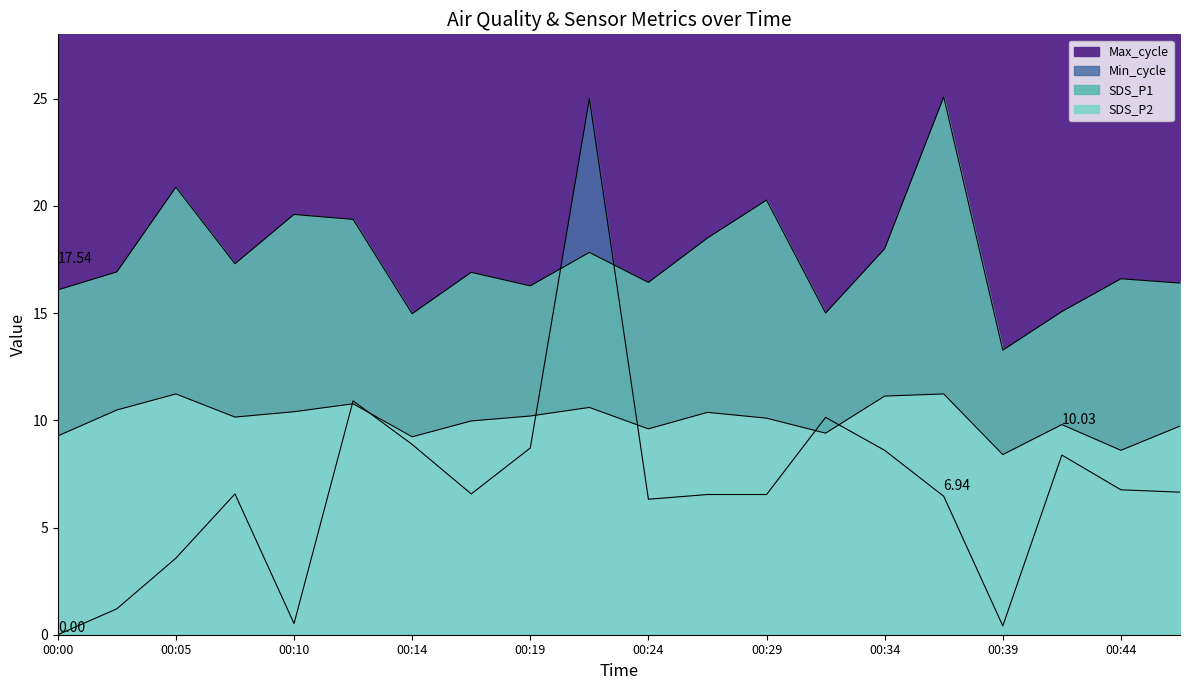

Which series has the largest total across all categories?

SDS_P1